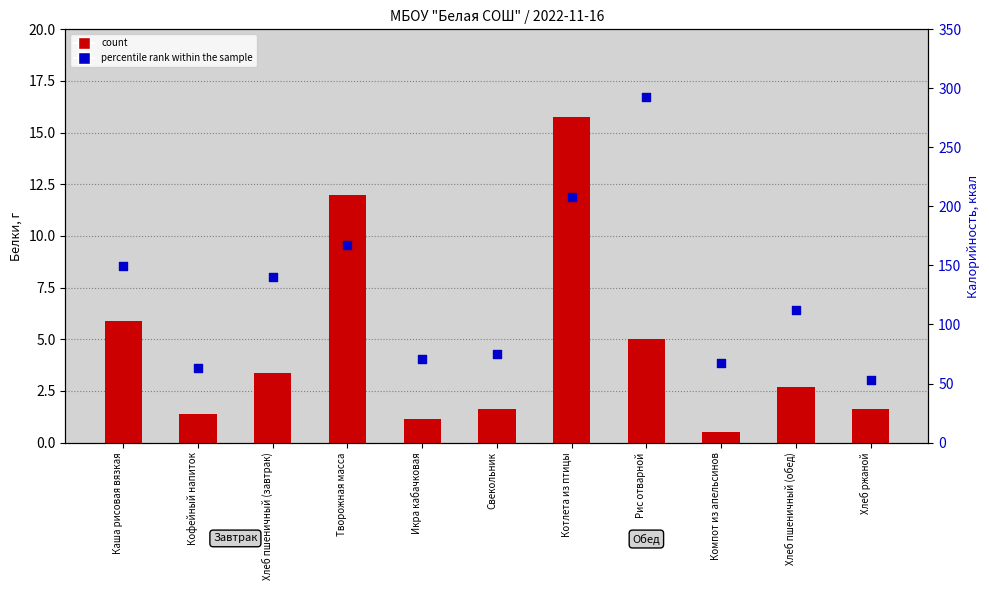

At which category is the sum across all series the highest?

Рис отварной